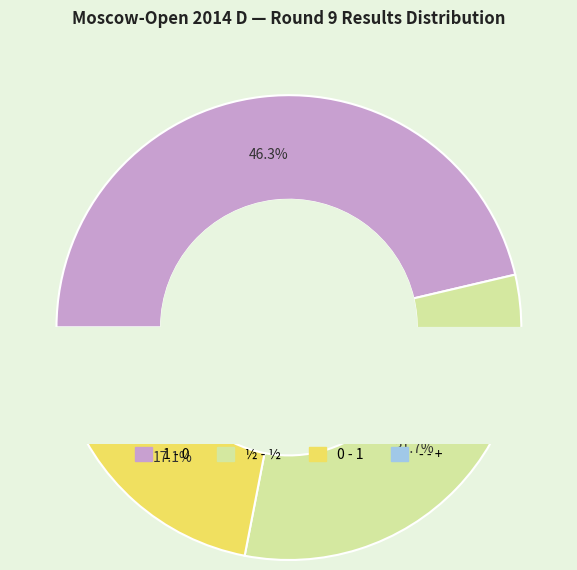

How many segments does this pie chart have?

4